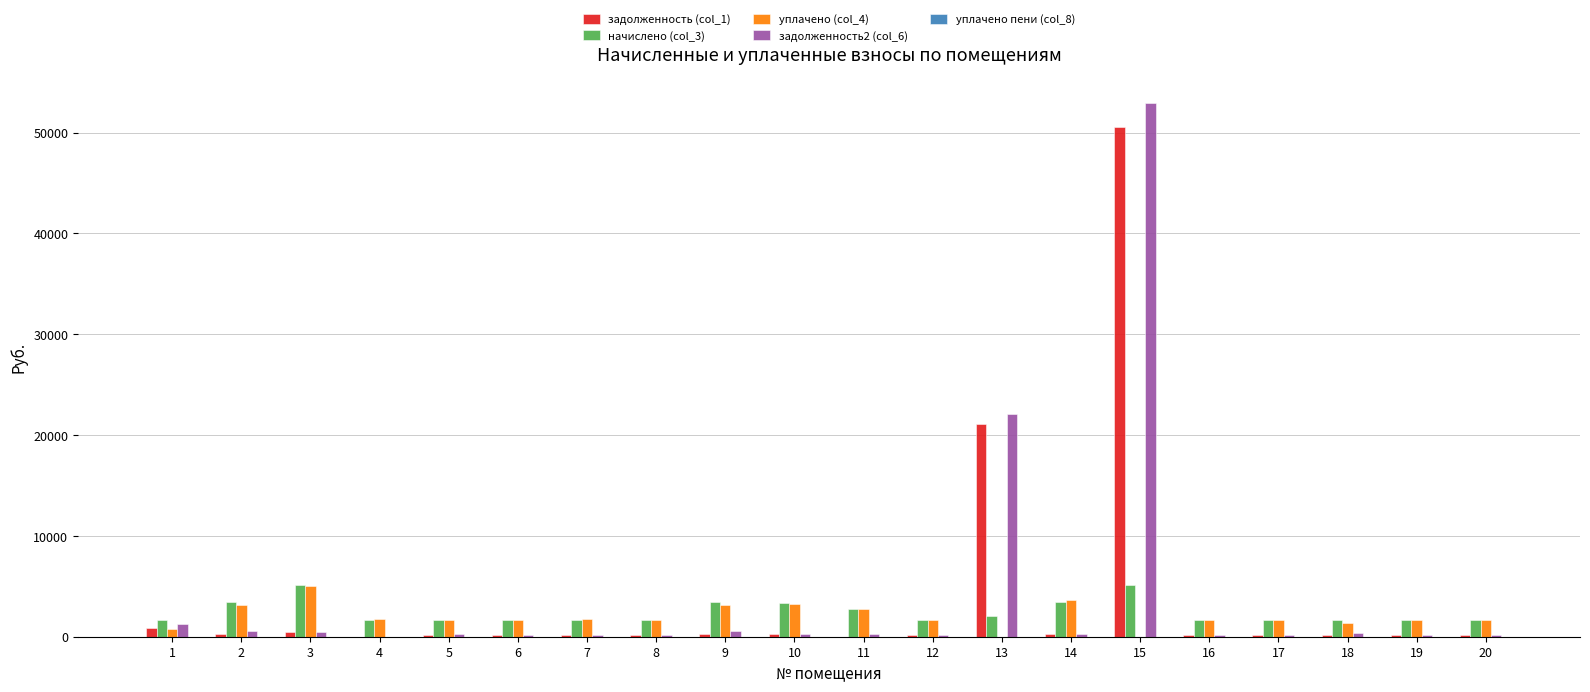

True or false: уплачено (col_4) has a value of 2741.8 at 11.

True